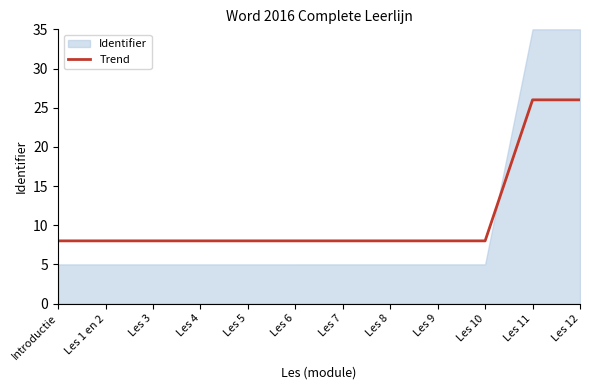

Reading left to right, extract all data points from this chart.

8.0	8.0	8.0	8.0	8.0	8.0	8.0	8.0	8.0	8.0	26.0	26.0